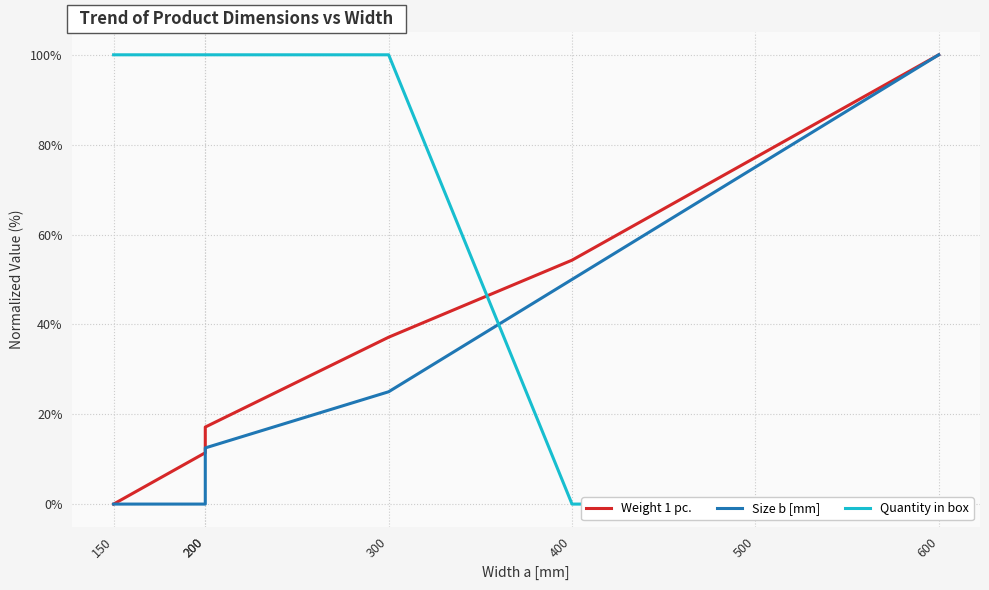

Is the value of Weight 1 pc. at 300 greater than the value of Size b [mm] at 300?

Yes